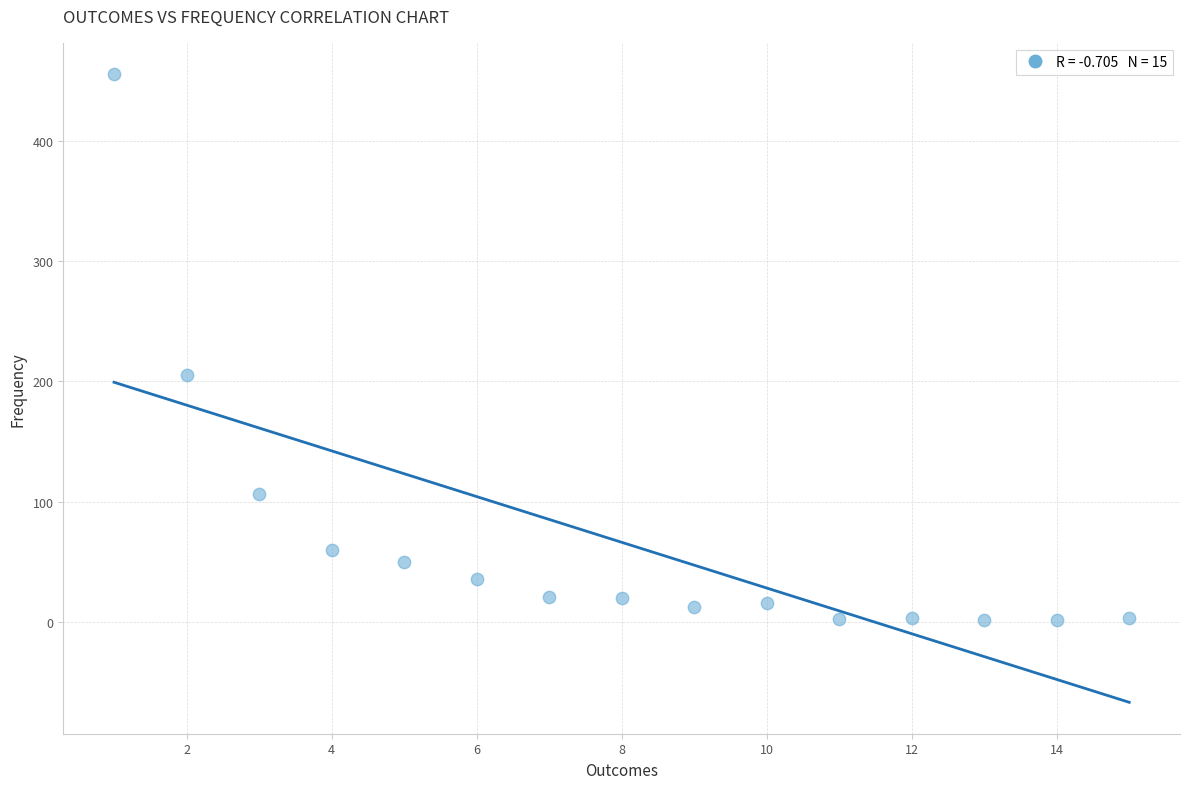

What is the range of X values (max minus min)?

14